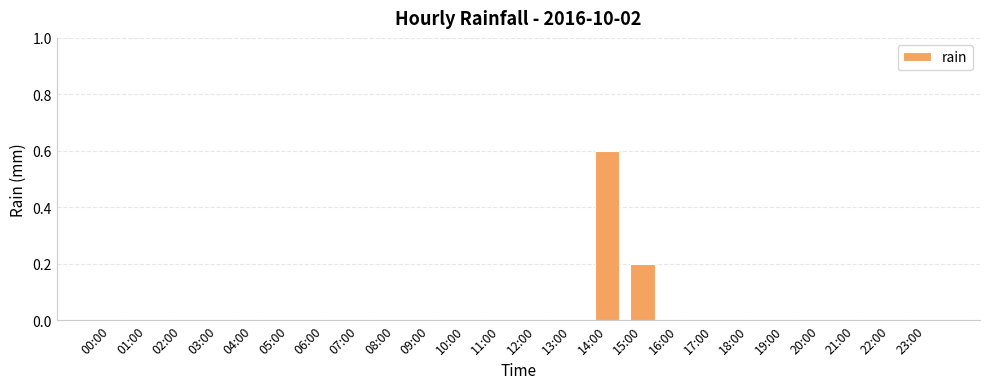

What is the sum of all values?

0.8